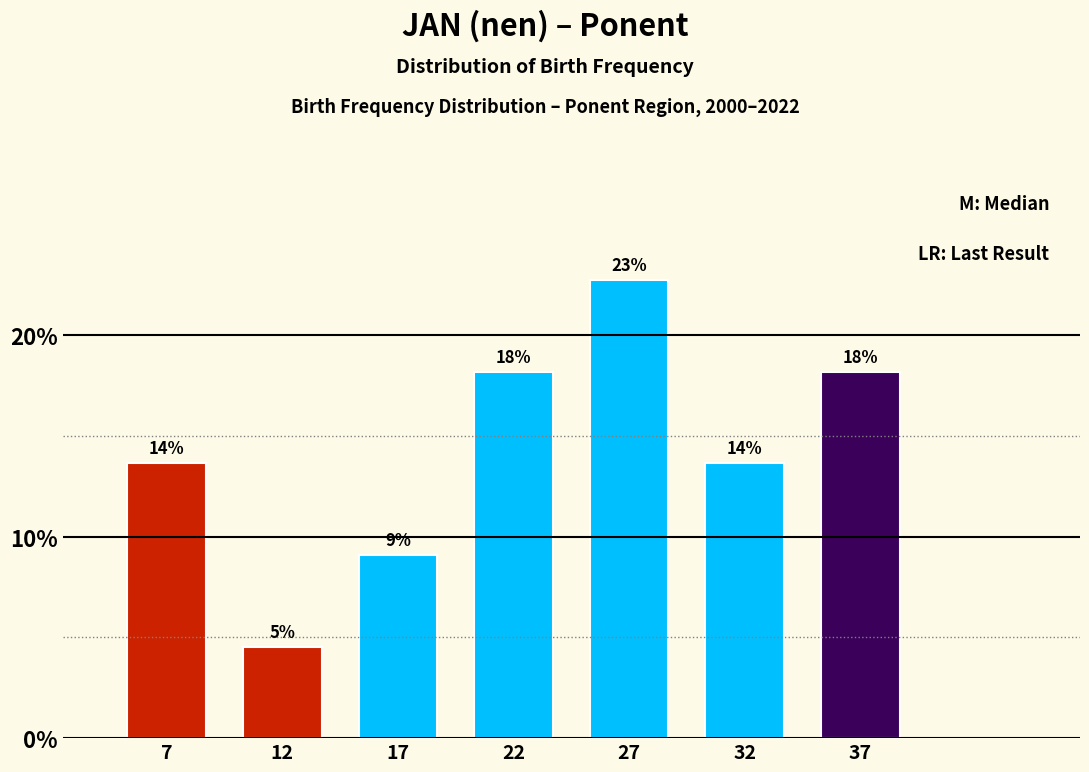

How many bars are there in total?

7